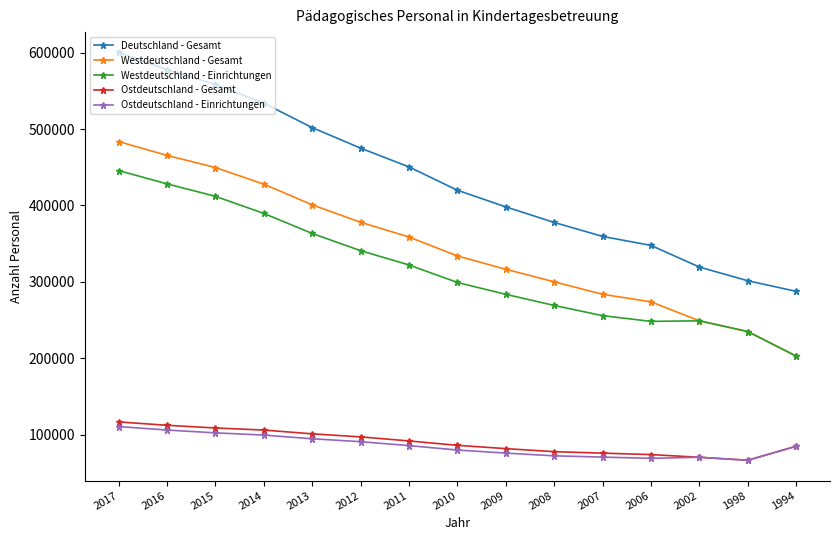

What is the maximum value for Ostdeutschland - Gesamt?

116618